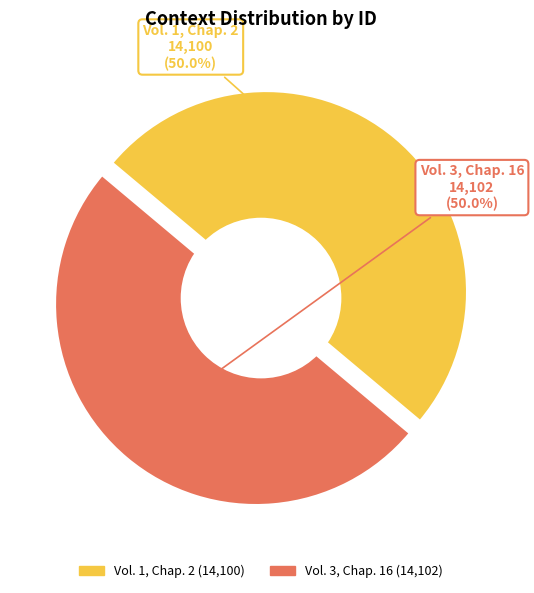

To the nearest percent, what percentage of the pie is Vol. 3, Chap. 16?

50%